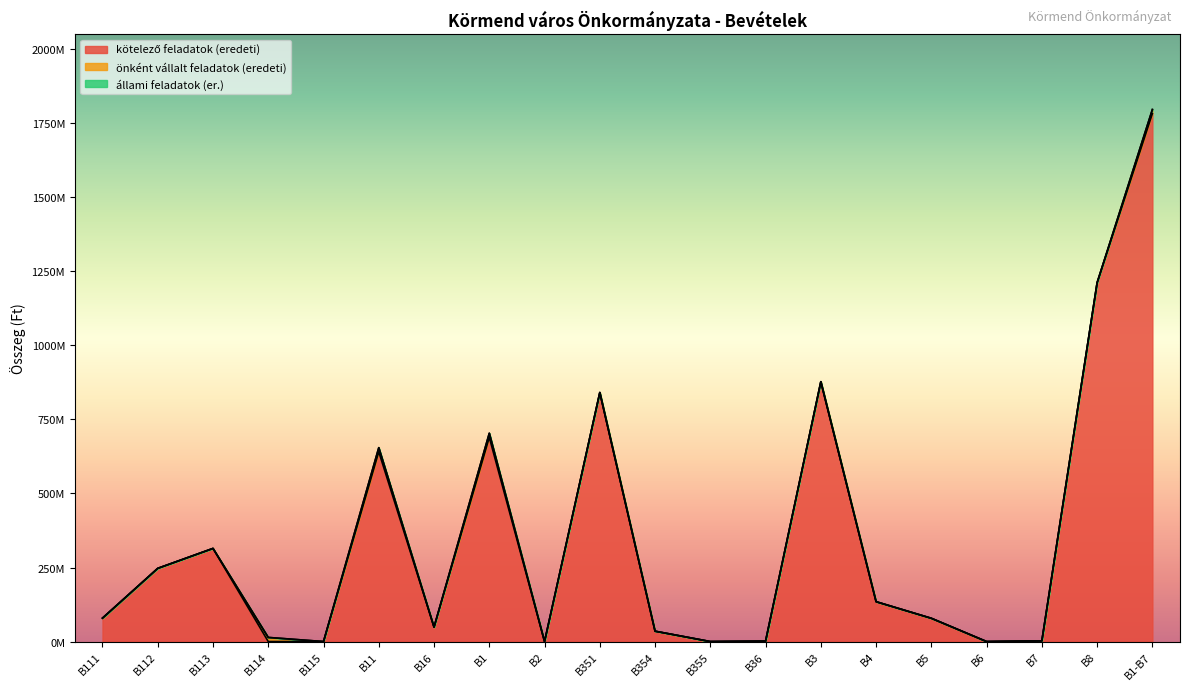

Reading left to right, extract all data points from this chart.

kötelező feladatok (eredeti): 79135720	247199900	314512327	0	0	640847947	48790340	689638287	0	841000000	35000000	0	1500000	877500000	134630000	78580000	0	2420000	1211877608	1782768287
önként vállalt feladatok (eredeti): 0	0	0	13879845	0	13879845	0	13879845	0	0	0	0	0	0	0	0	0	0	0	13879845
állami feladatok (er.): 0	0	0	0	0	0	0	0	0	0	0	0	0	0	0	0	0	0	0	0